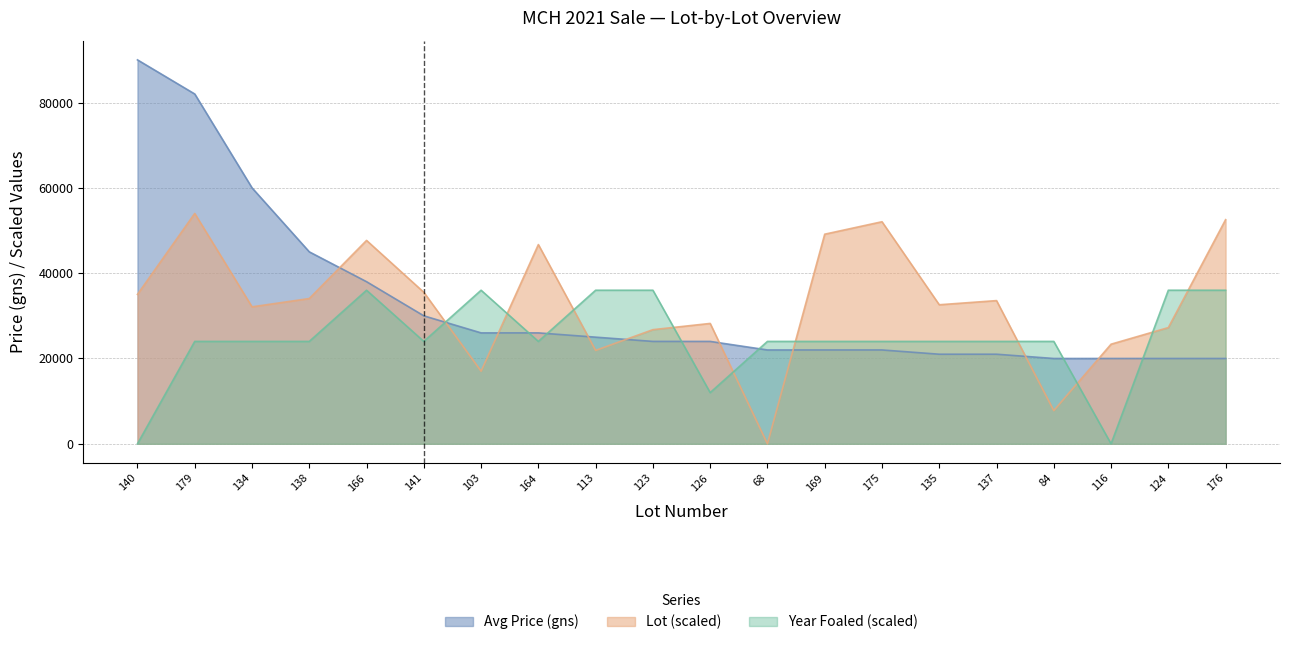

Reading left to right, what are all the values shown in this chart?

Avg Price (gns): 90000.0	82000.0	60000.0	45000.0	38000.0	30000.0	26000.0	26000.0	25000.0	24000.0	24000.0	22000.0	22000.0	22000.0	21000.0	21000.0	20000.0	20000.0	20000.0	20000.0
Lot: 35027.0	54000.0	32108.1	34054.1	47675.7	35513.5	17027.0	46702.7	21891.9	26756.8	28216.2	0.0	49135.1	52054.1	32594.6	33567.6	7783.8	23351.4	27243.2	52540.5
Year Foaled: 0.0	24000.0	24000.0	24000.0	36000.0	24000.0	36000.0	24000.0	36000.0	36000.0	12000.0	24000.0	24000.0	24000.0	24000.0	24000.0	24000.0	0.0	36000.0	36000.0